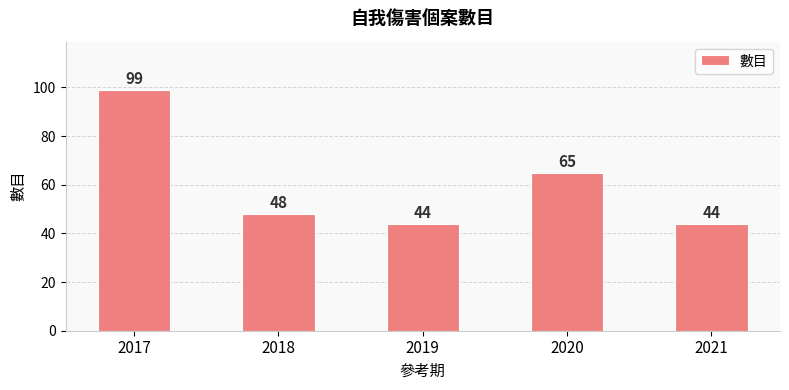

Which has a higher value, 2021 or 2020?

2020